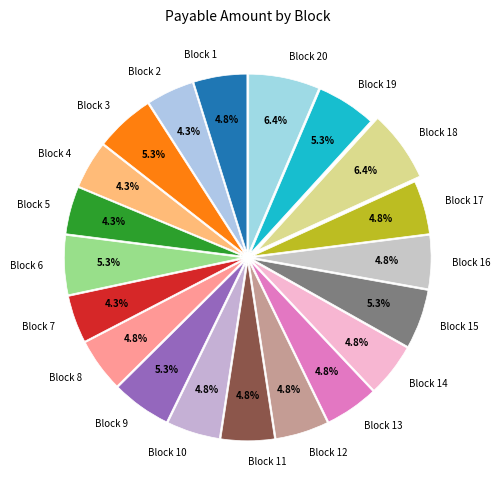

The Block 8 slice represents 5% of the pie. True or false?

True